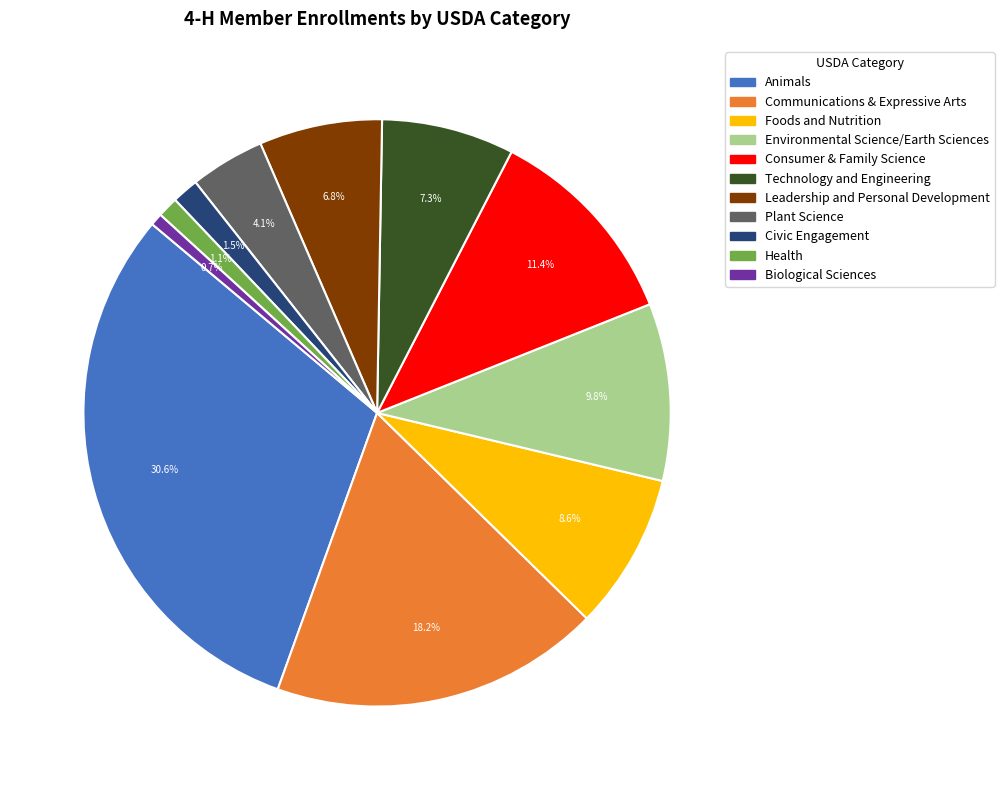

Is there any slice that represents more than half of the pie?

No